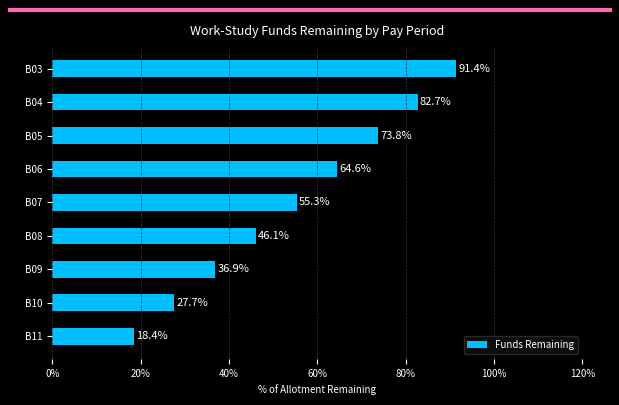

What is the value of the 5th bar from the top?

55.3